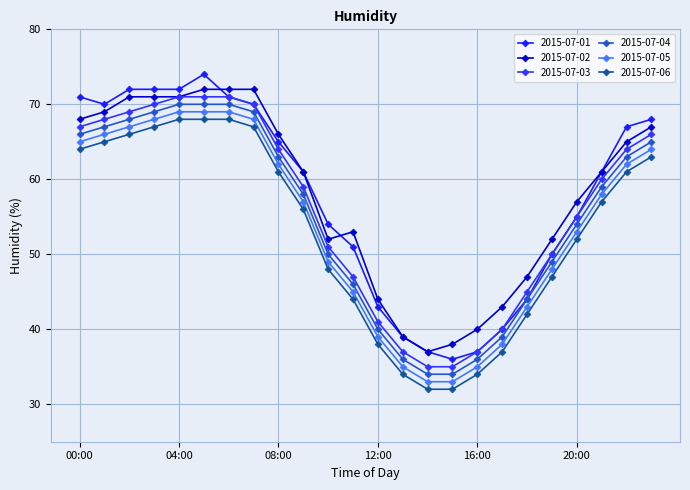

Which series has the largest range (max minus min)?

2015-07-01